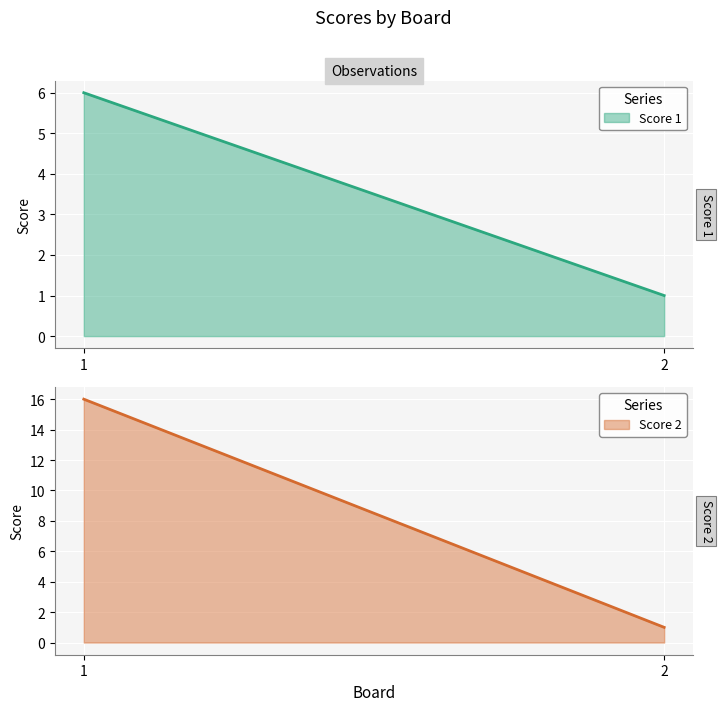

Where is Score 2 nearest to the value 8?

2